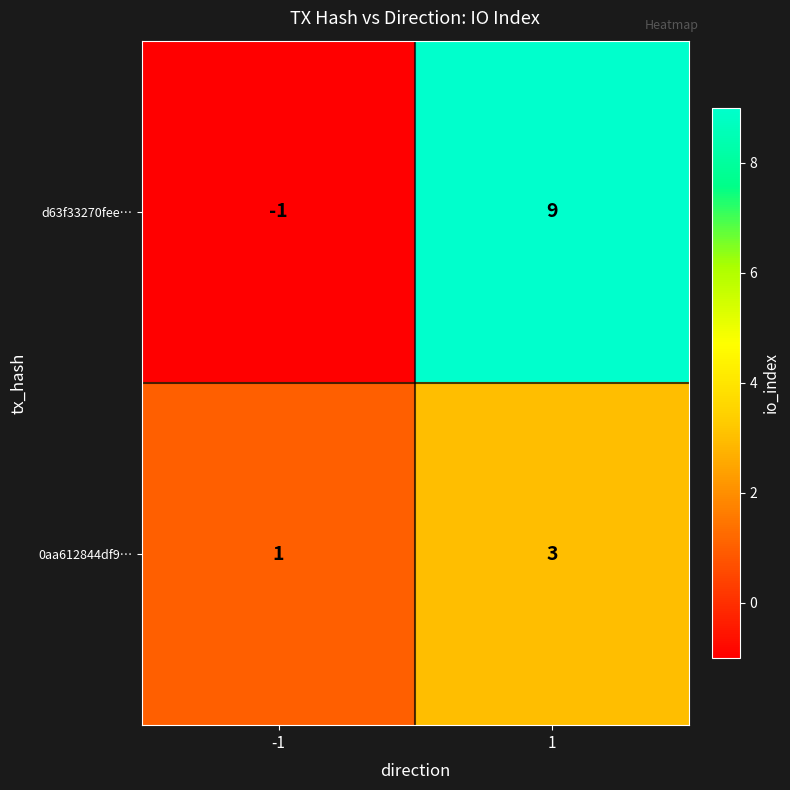

Reading left to right, what are all the values shown in this chart?

d63f33270fee…: -1=-1	1=9
0aa612844df9…: -1=1	1=3